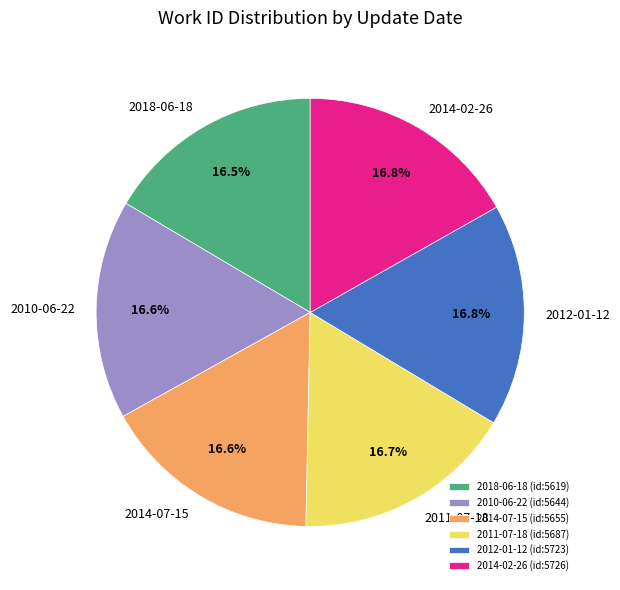

Approximately how many times larger is the value at 2014-02-26 compared to 2011-07-18?

1.0